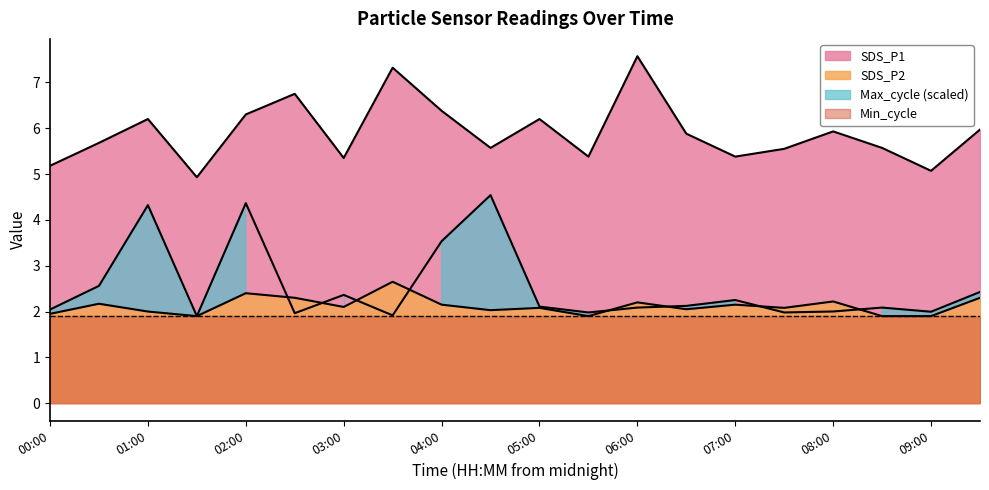

How many lines are shown in the chart?

3